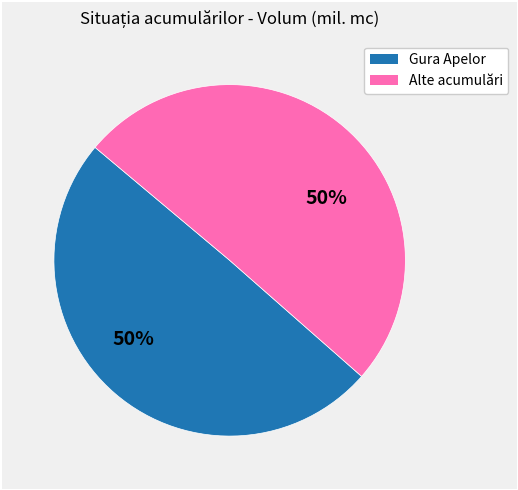

To the nearest percent, what is the average slice percentage?

50%